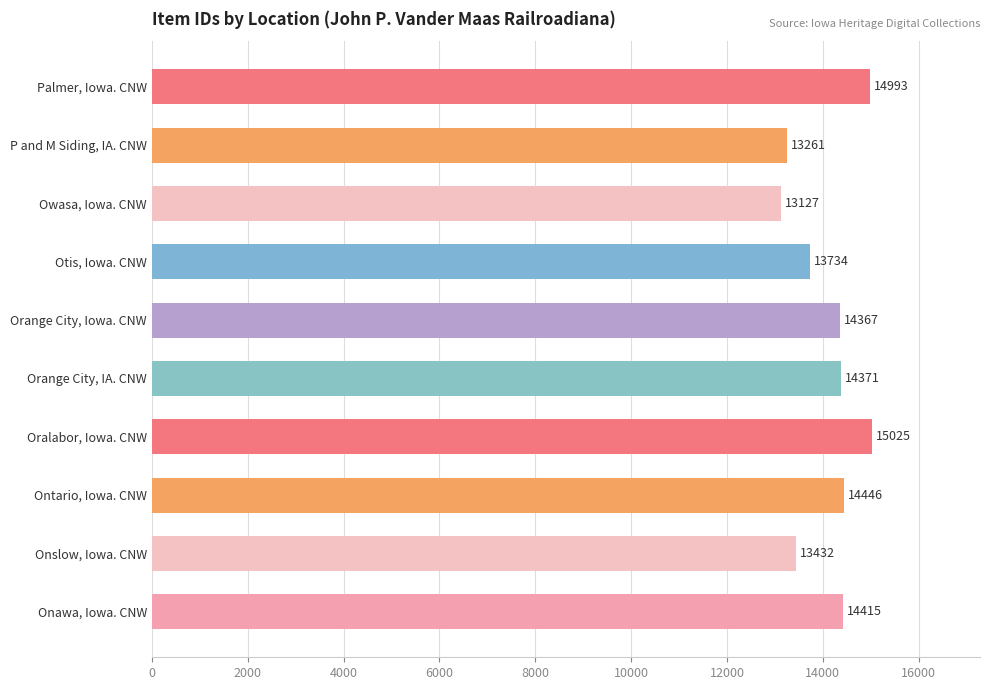

Reading top to bottom, transcribe all the data shown in this chart.

14993	13261	13127	13734	14367	14371	15025	14446	13432	14415